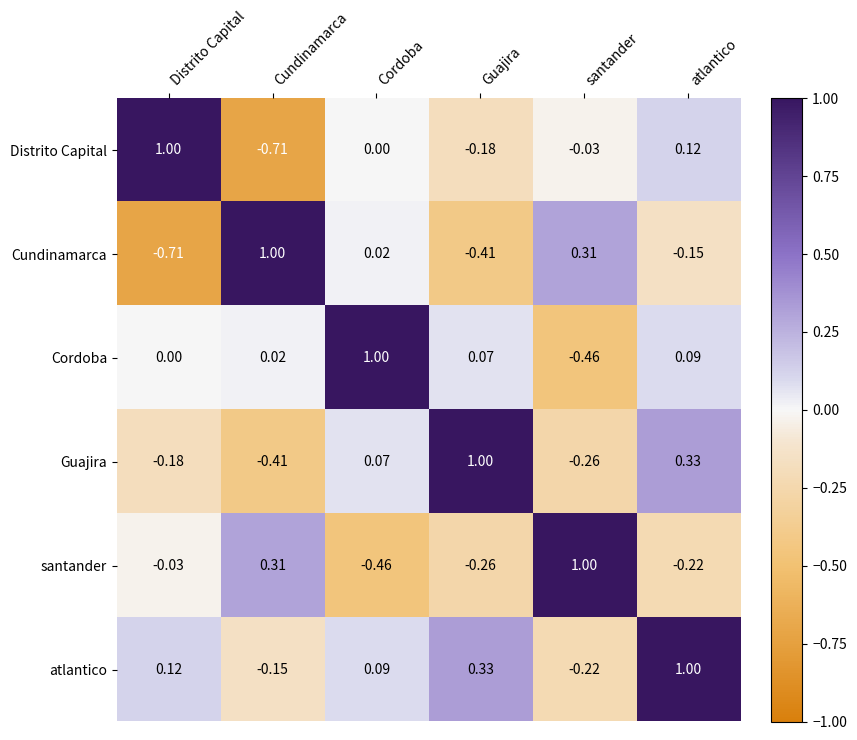

At which label does santander reach its peak?

santander